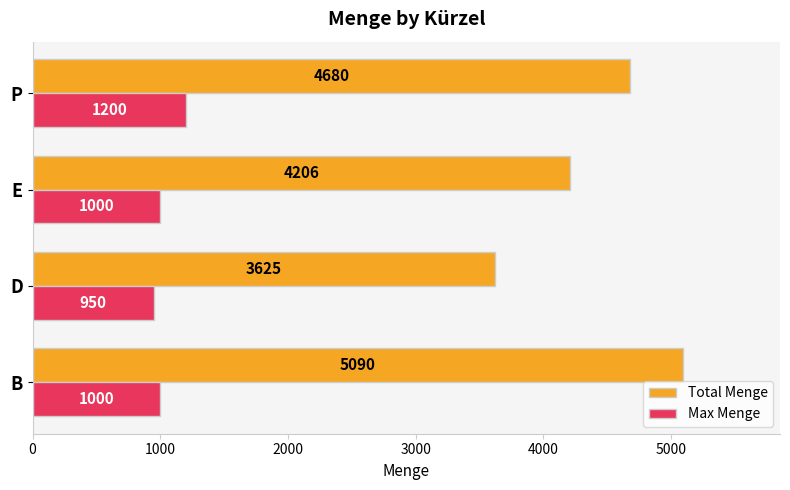

What is the maximum value shown in the chart?

5090